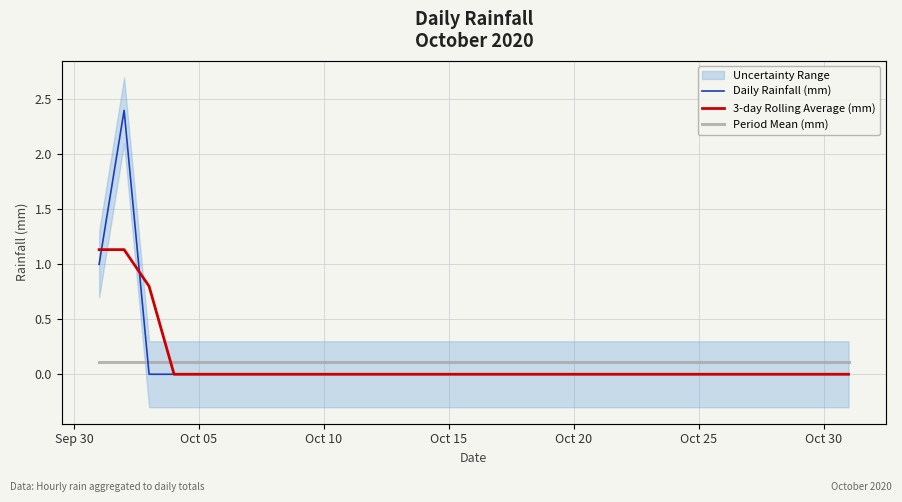

The Daily Rainfall (mm) series shows 1.0 at 27. True or false?

False